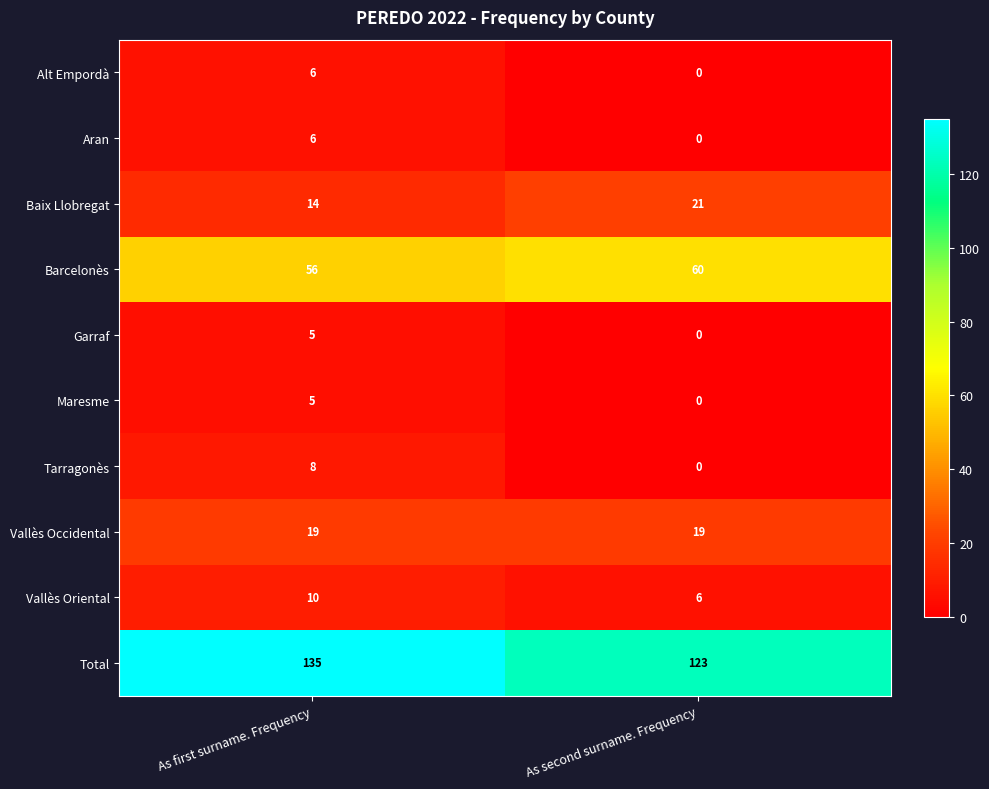

Which label corresponds to the smallest value in the chart?

As second surname. Frequency